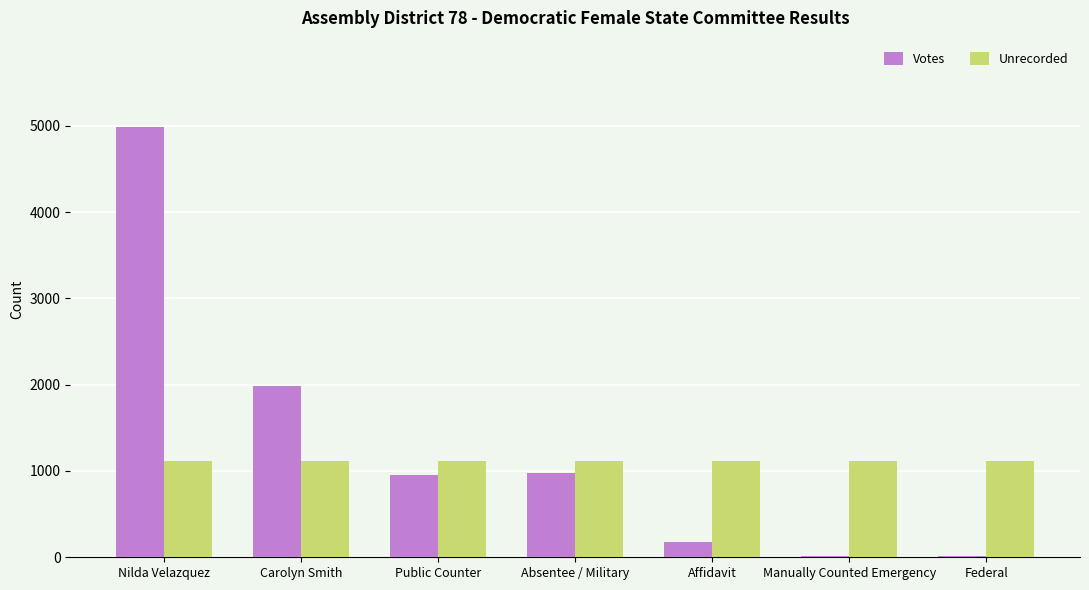

What is the difference between the Votes values at Absentee / Military and Carolyn Smith?

1010